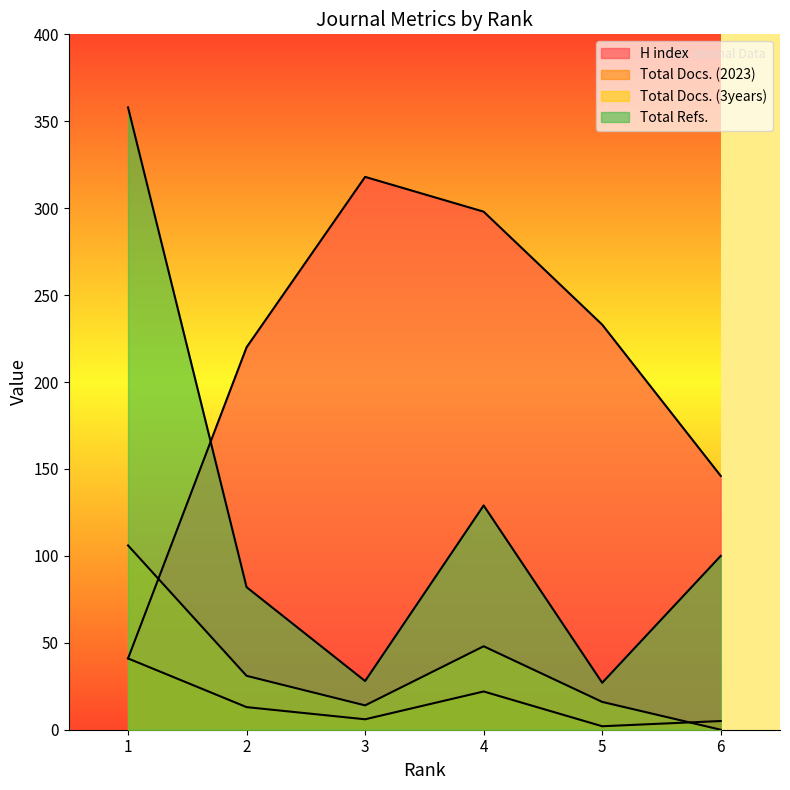

Where does the H index series first go above 233?

3